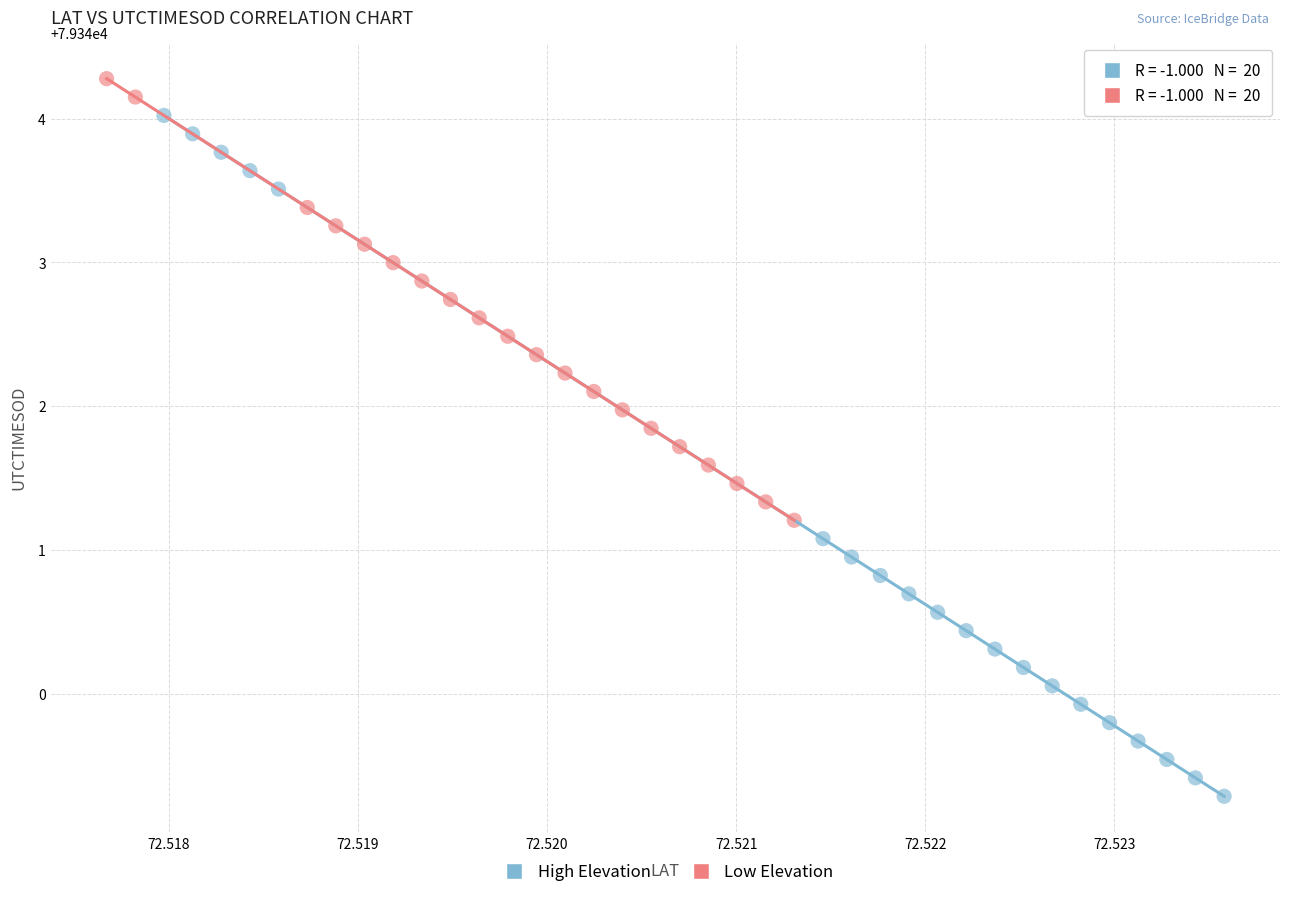

Which series reaches the maximum Y coordinate?

Low Elevation